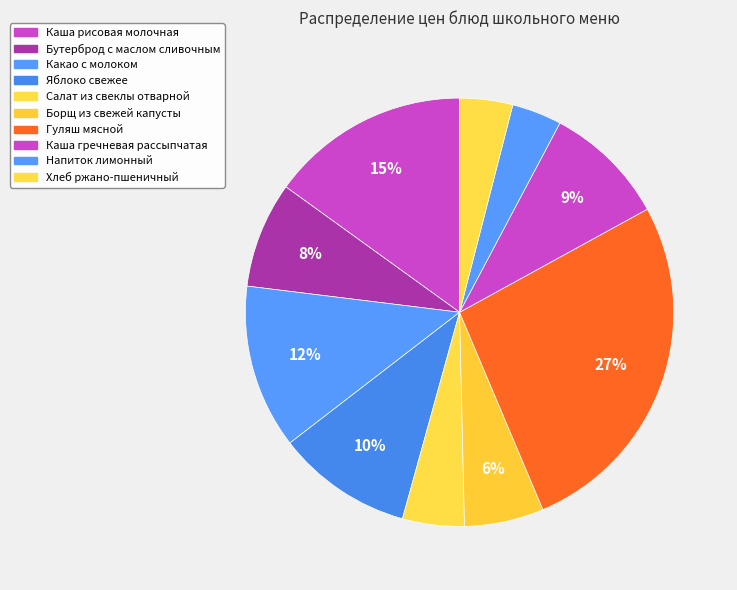

Does Бутерброд с маслом сливочным account for over 50% of the chart?

No